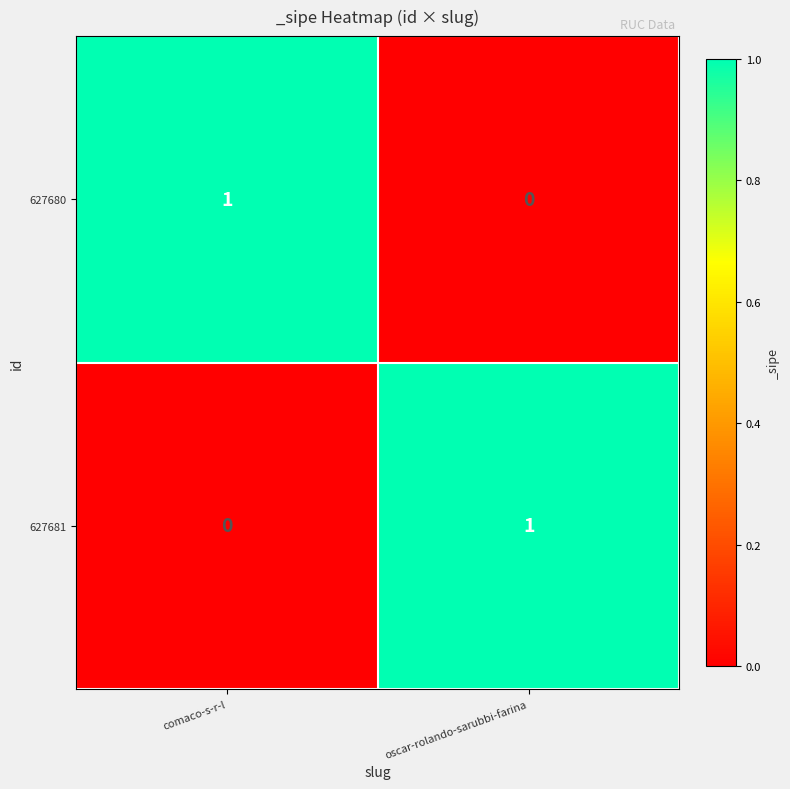

True or false: 627680 has a value of 0 at comaco-s-r-l.

False